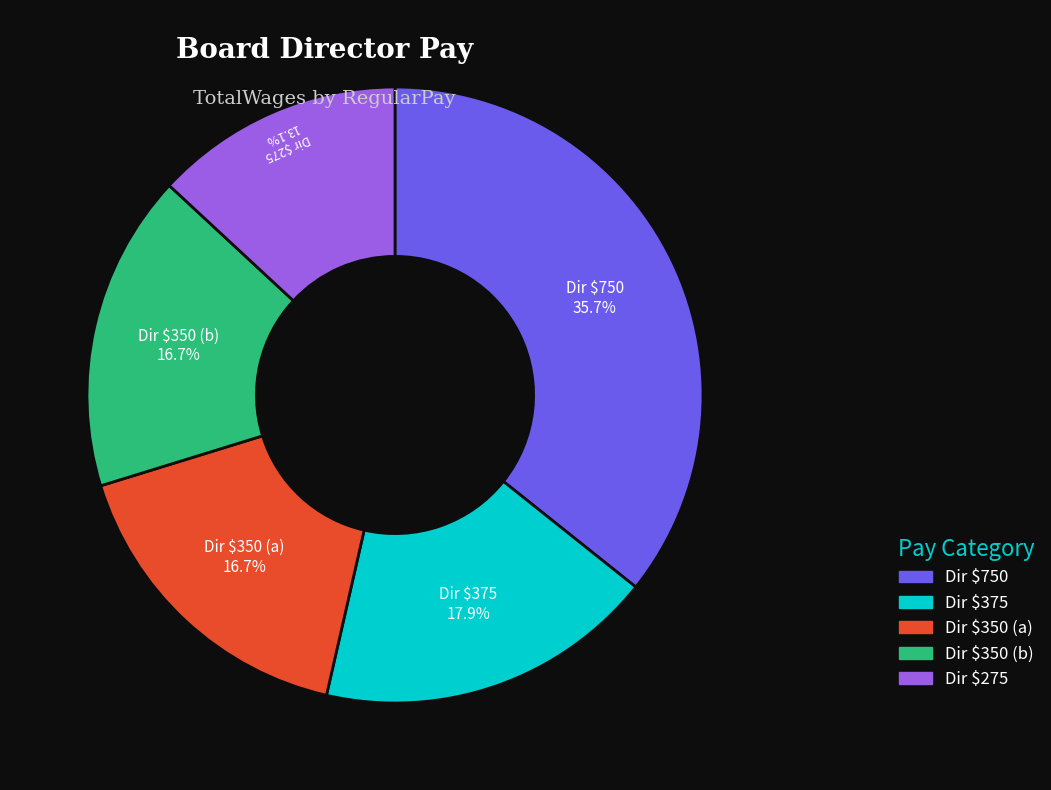

To the nearest percent, what is the average slice percentage?

20%